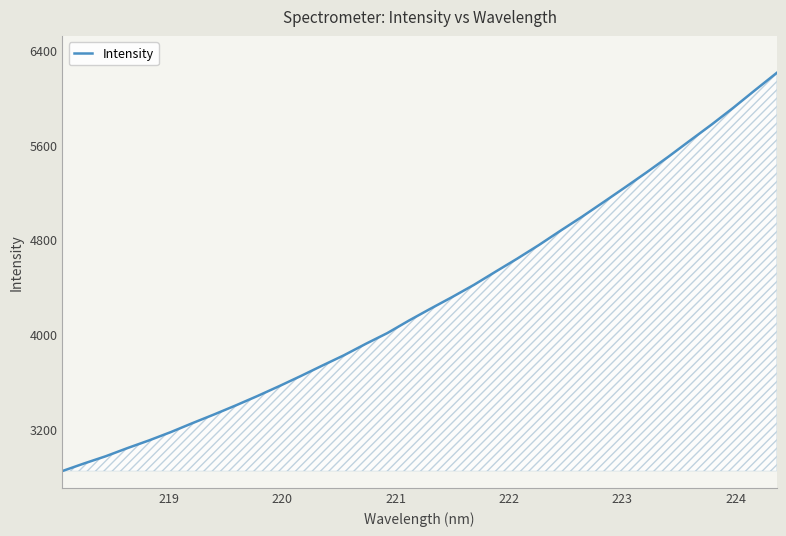

What is the minimum value shown in the chart?

2843.7